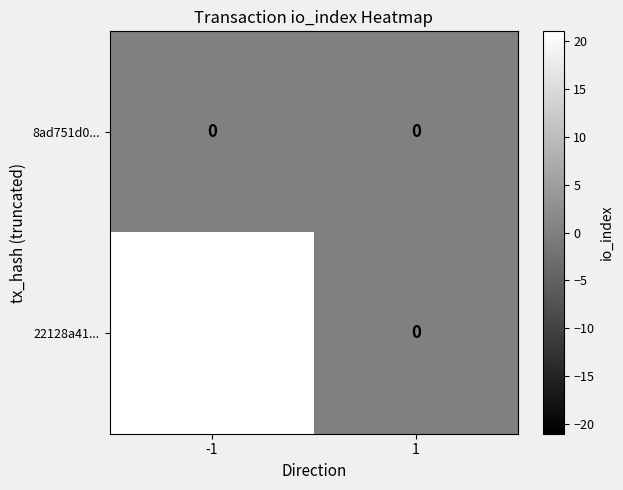

Reading left to right, list all the values displayed in this chart.

8ad751d0...: 0	0
22128a41...: 21	0